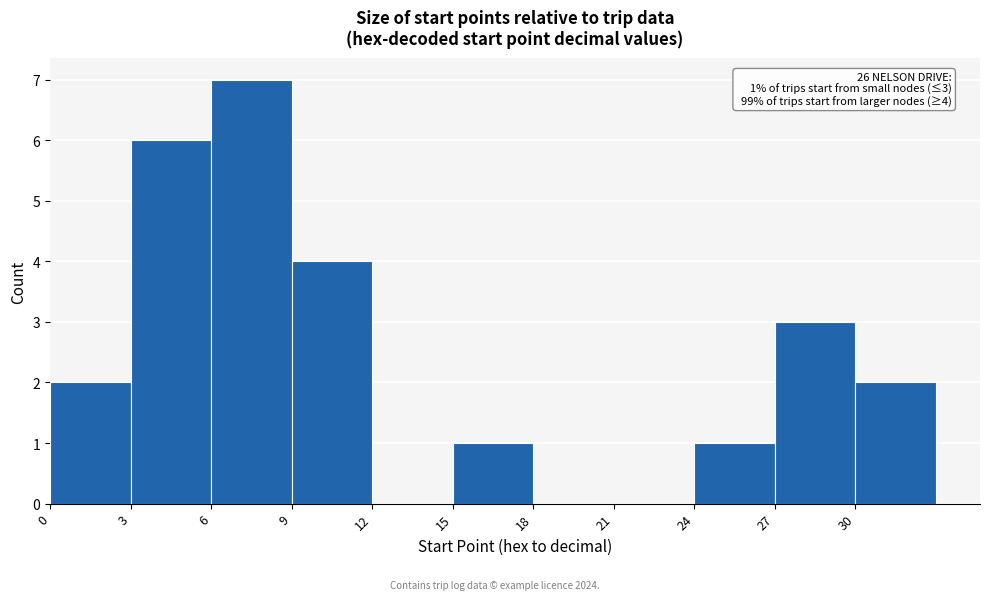

Over which range of the x-axis is the bar tallest?

6 to 9